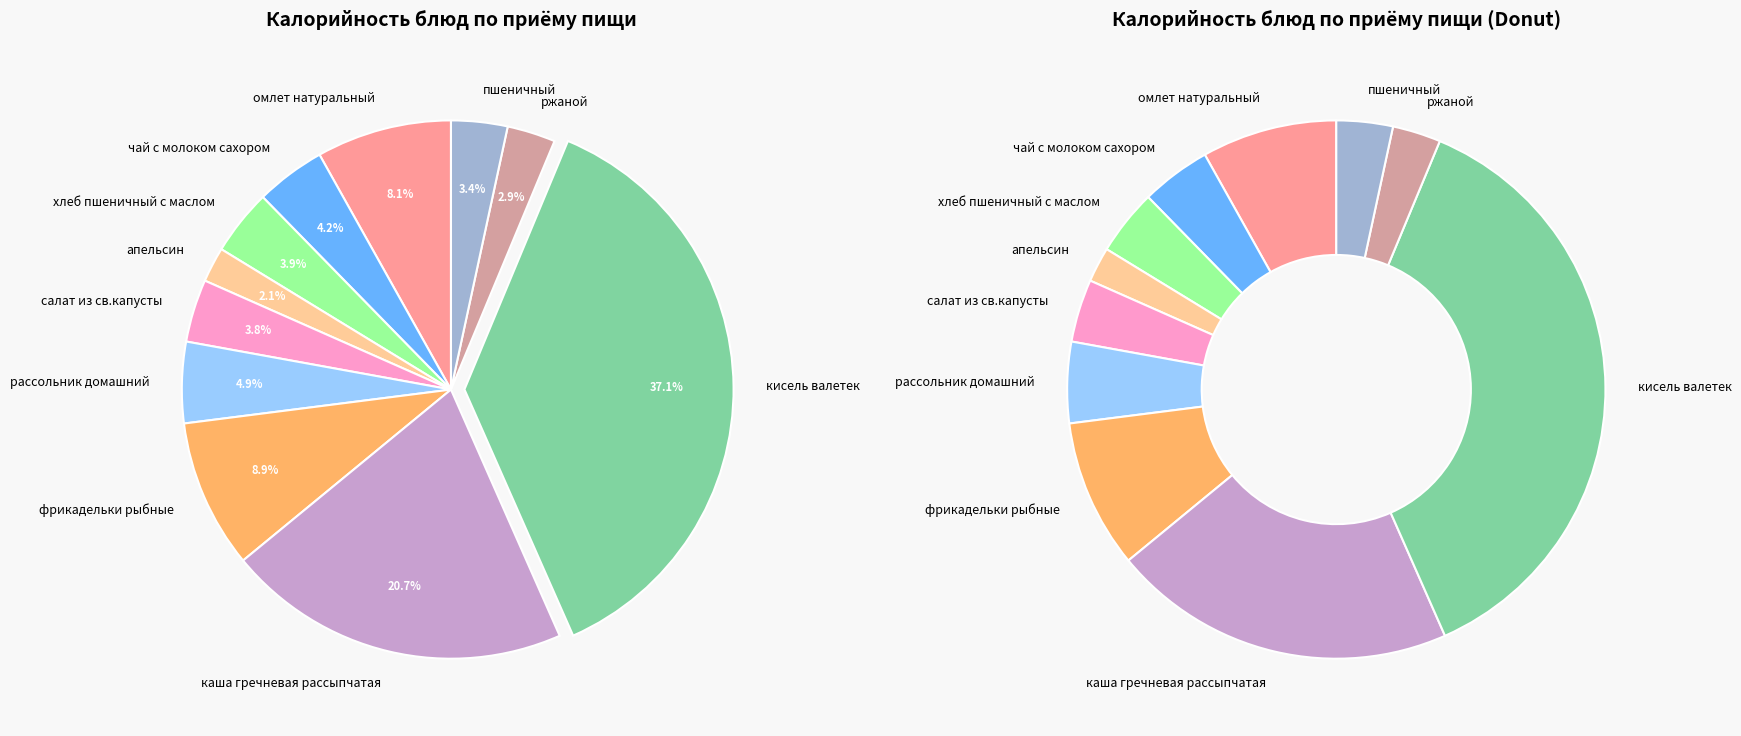

Which slice is the smallest?

апельсин